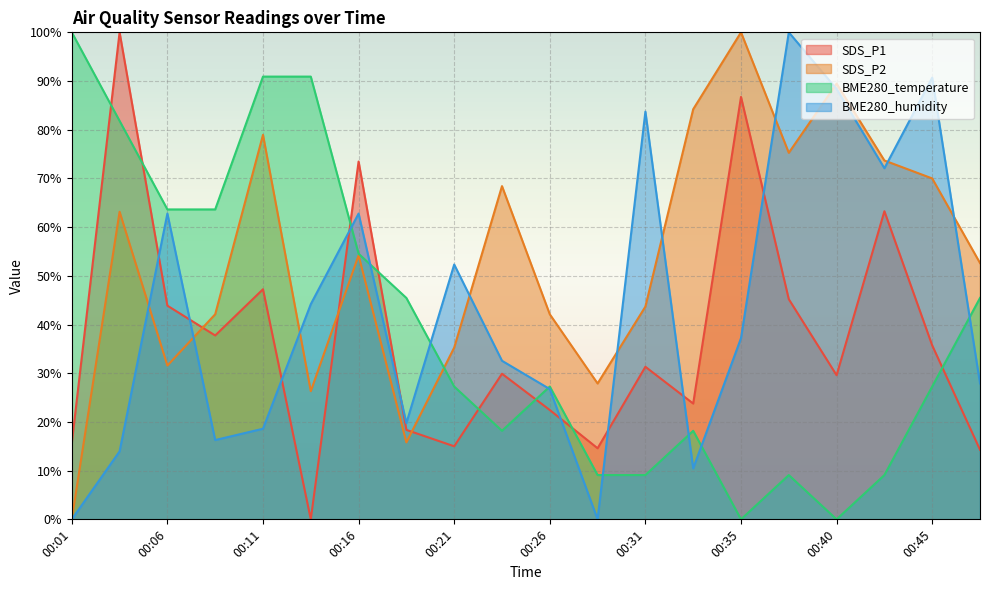

True or false: SDS_P1 has a value of 29.6 at 00:40.

True